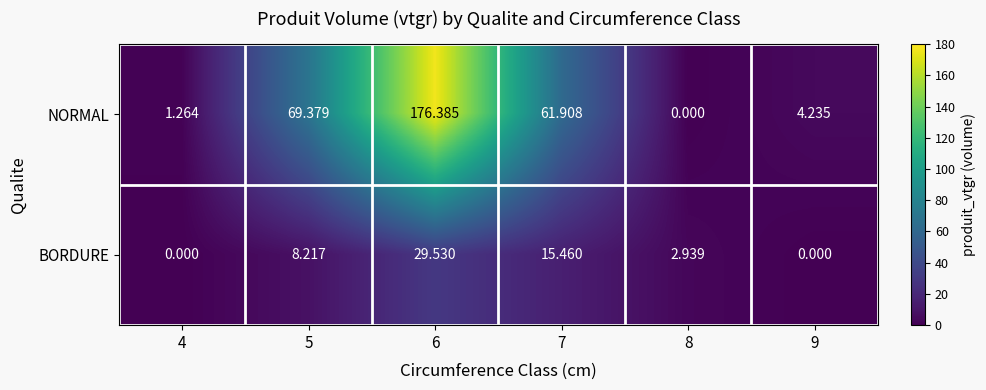

Rank the series by their maximum value, from lowest to highest.

BORDURE, NORMAL